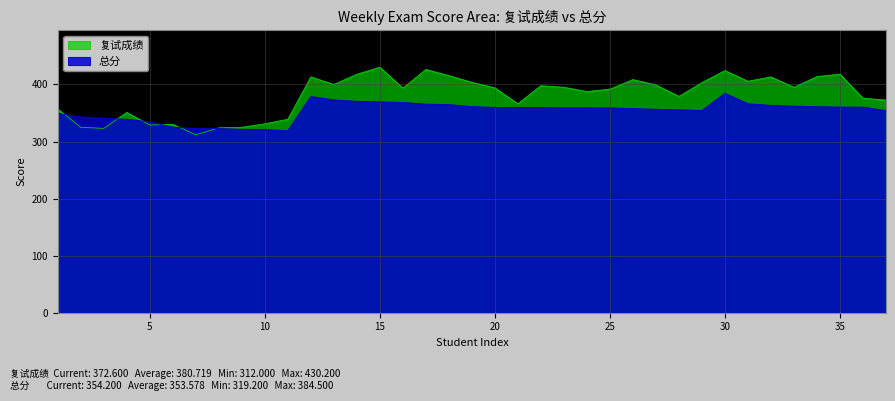

In 总分, how many points are higher than both neighbors (excluding endpoints)?

2